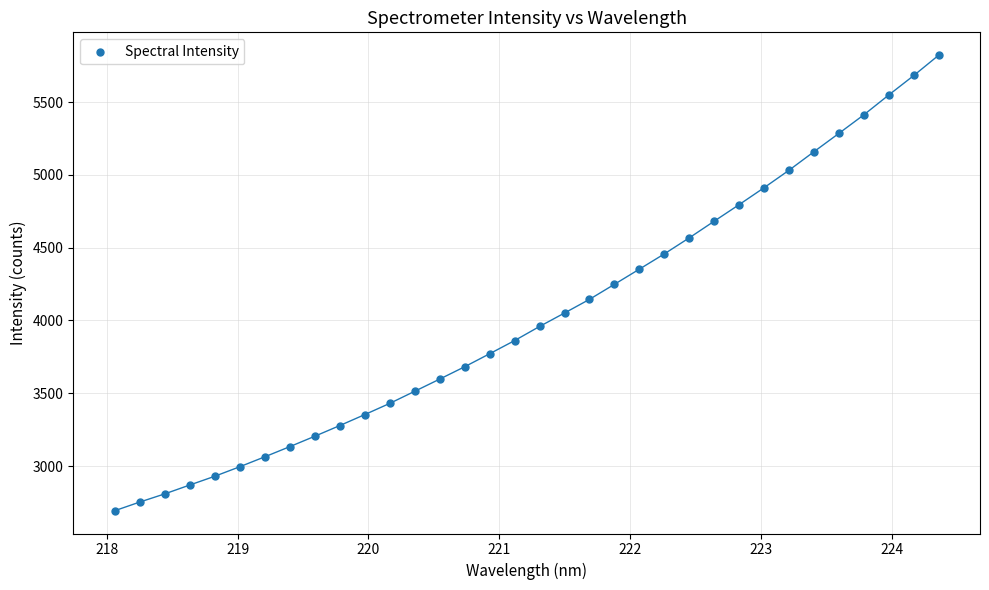

What is the range of X values (max minus min)?

6.3